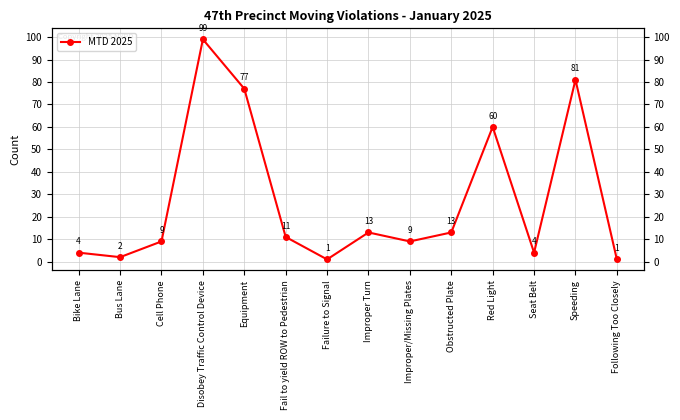

Which category has the lowest value across all series?

Failure to Signal